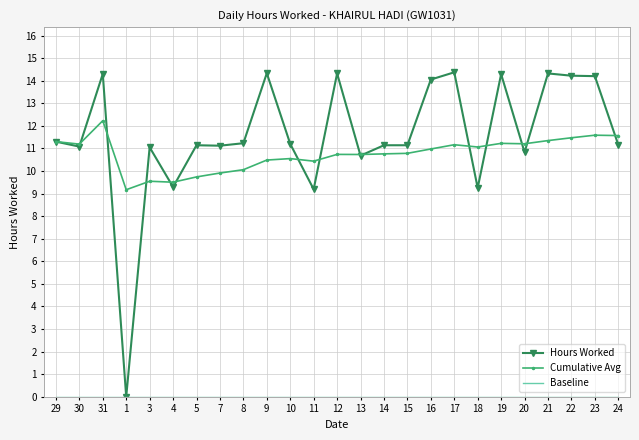

What is the highest value of the Hours Worked series?

14.4